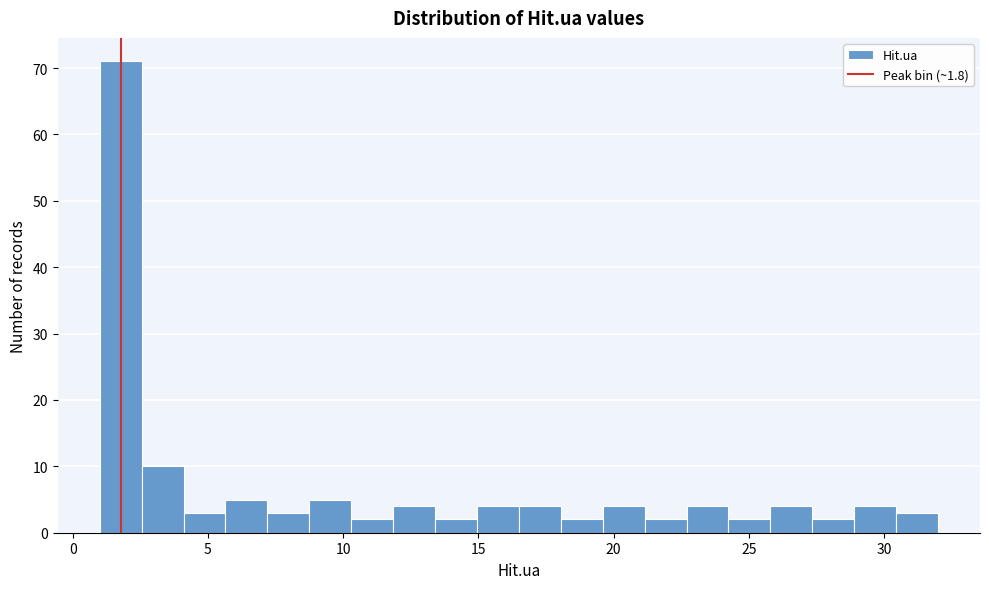

Read against the x-axis, roughly where is the centre of the tallest bar?

2.0